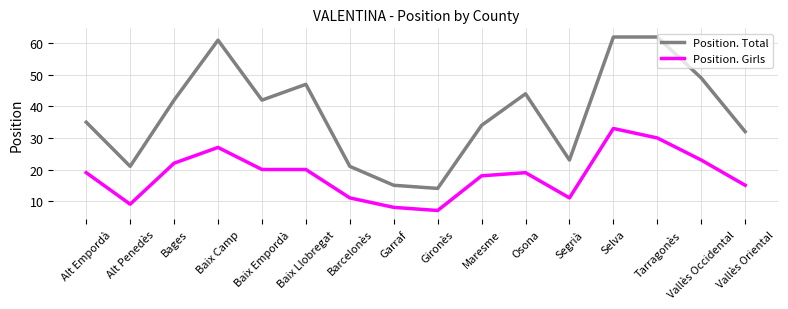

What is the difference between the highest and lowest values at Selva?

29